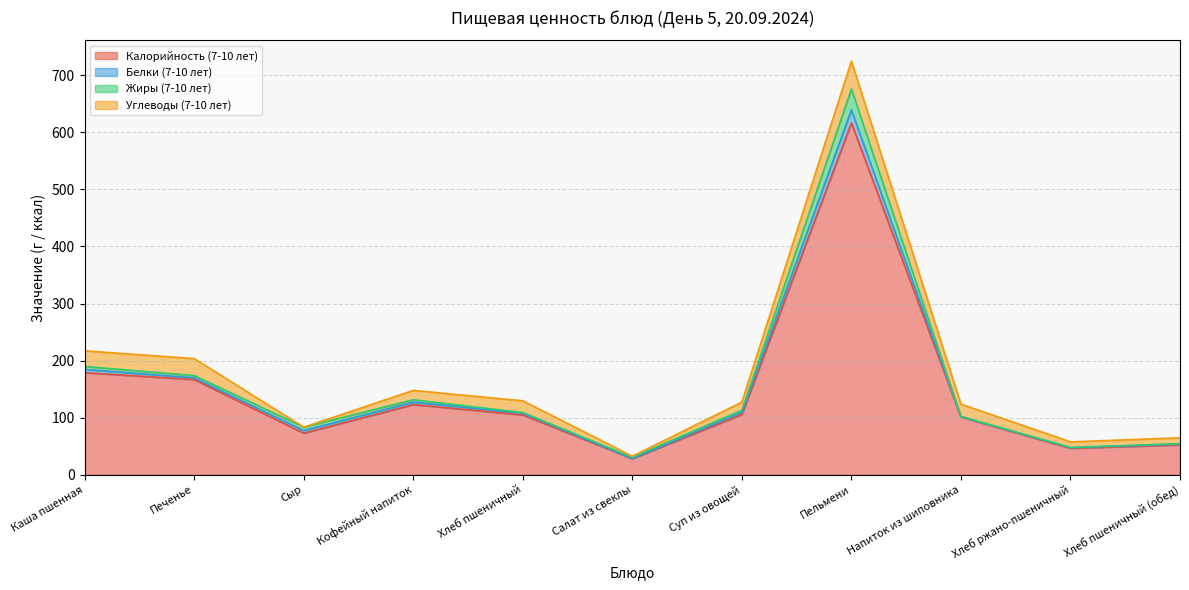

How many lines are shown in the chart?

4